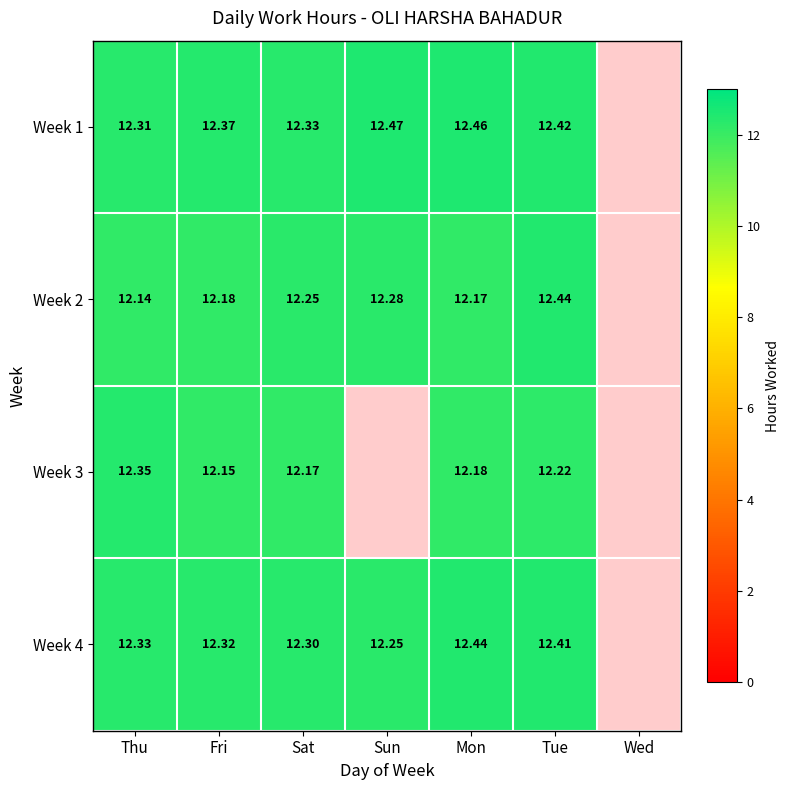

Is the value of Week 4 at Sun greater than the value of Week 2 at Mon?

Yes